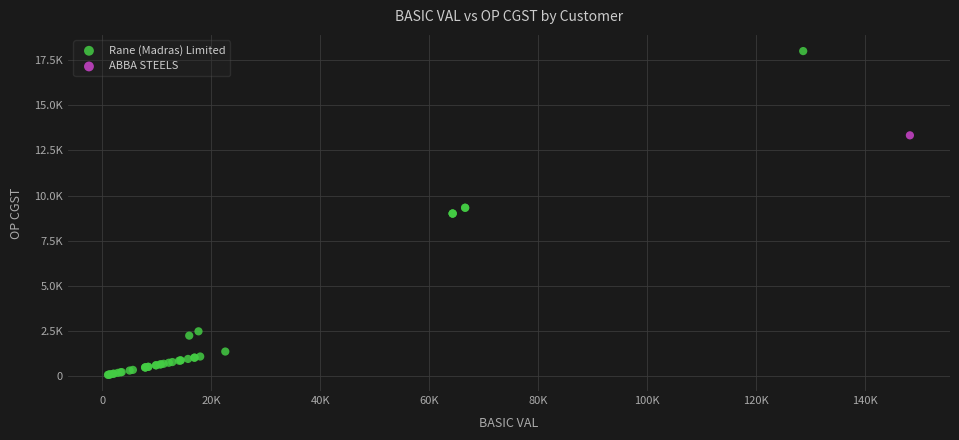

What are all the series names shown in the legend?

Rane (Madras) Limited, ABBA STEELS